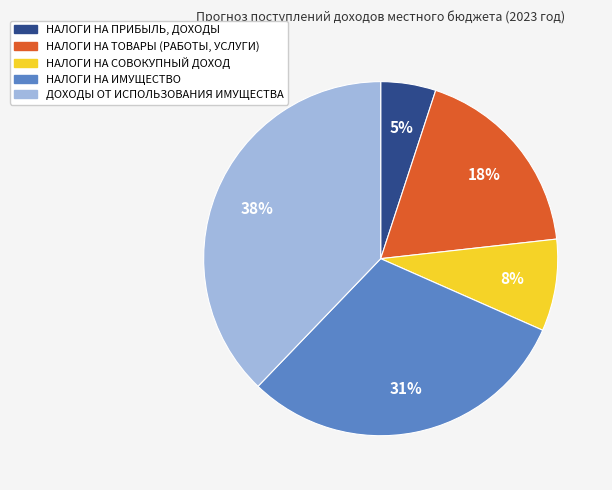

Approximately how many times larger is the value at НАЛОГИ НА ТОВАРЫ (РАБОТЫ, УСЛУГИ) compared to НАЛОГИ НА ИМУЩЕСТВО?

0.6